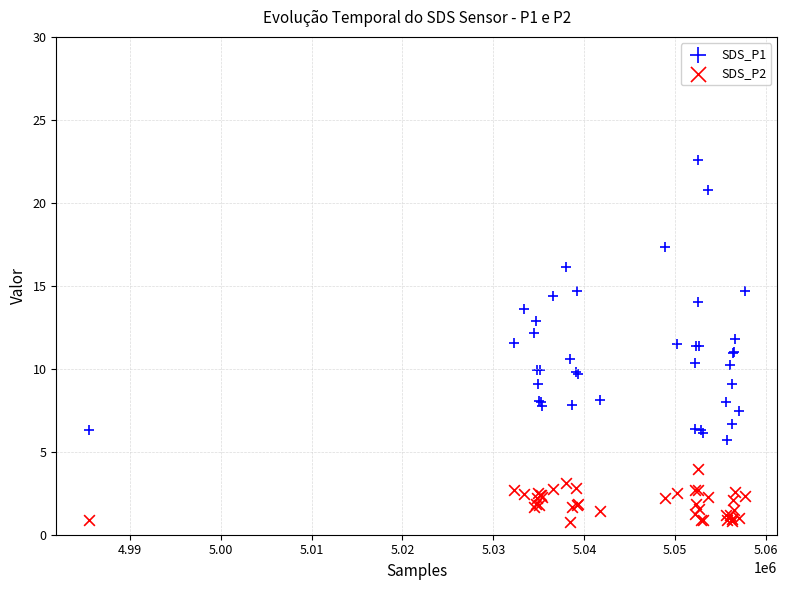

Which series reaches the minimum Y coordinate?

SDS_P2